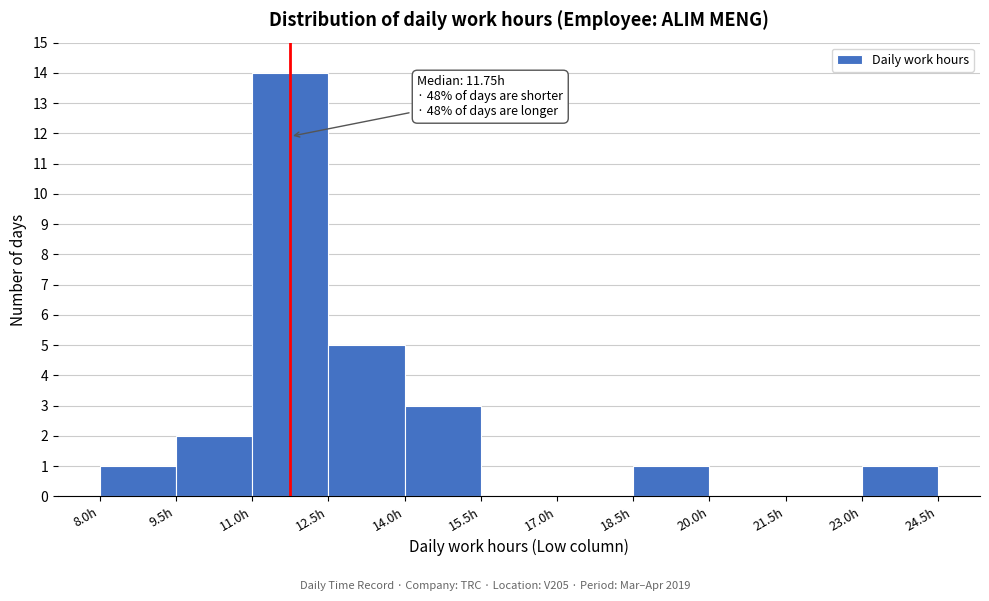

Which range on the x-axis has the tallest bar?

11.0 to 12.5